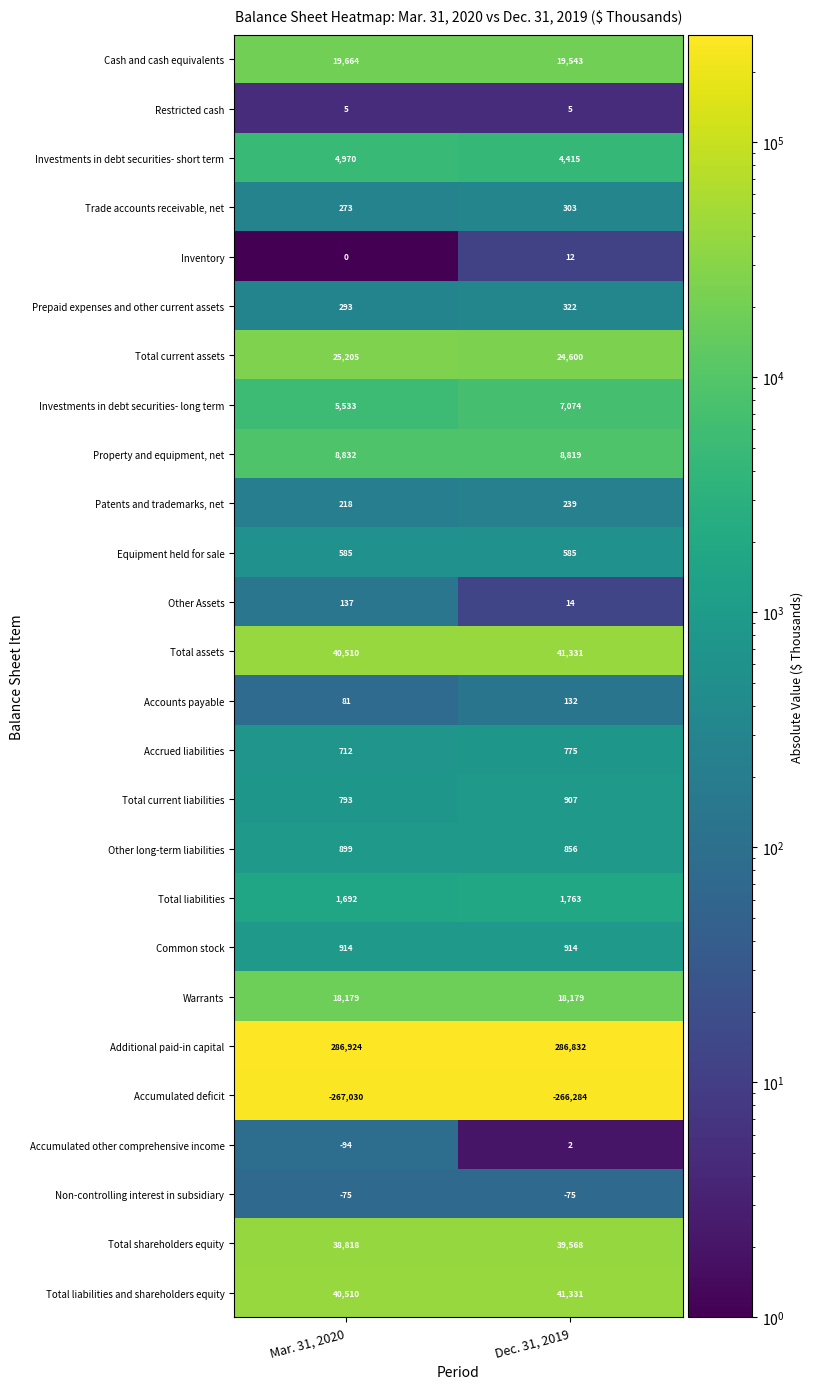

Which series has the largest total across all categories?

Additional paid-in capital